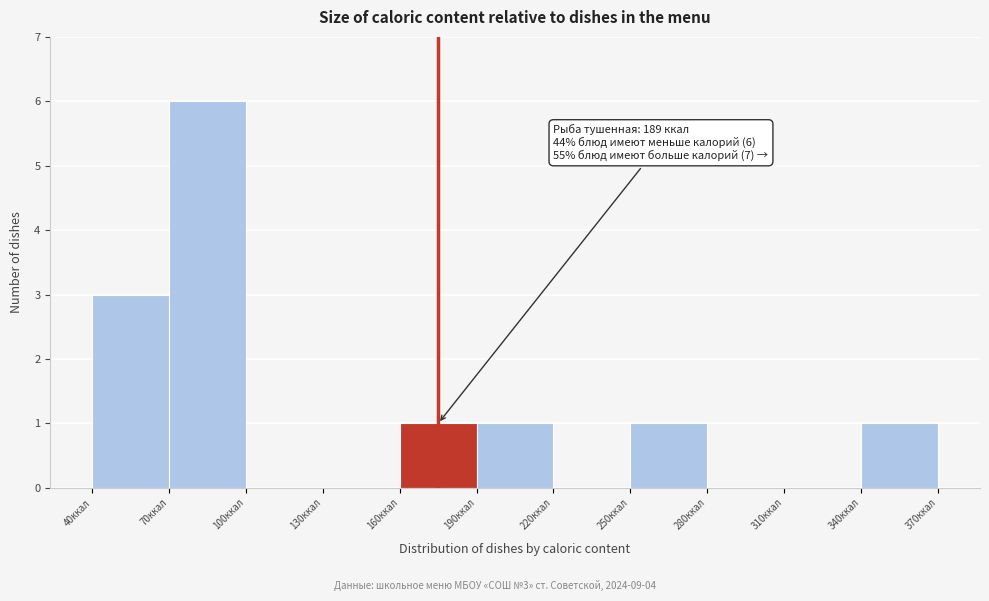

Over which range of the x-axis is the bar tallest?

70 to 100